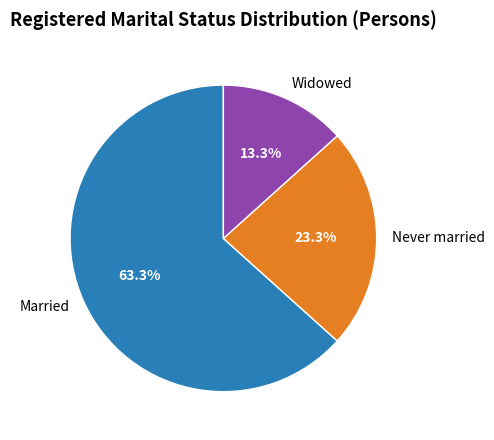

Count the number of slices in the pie.

3